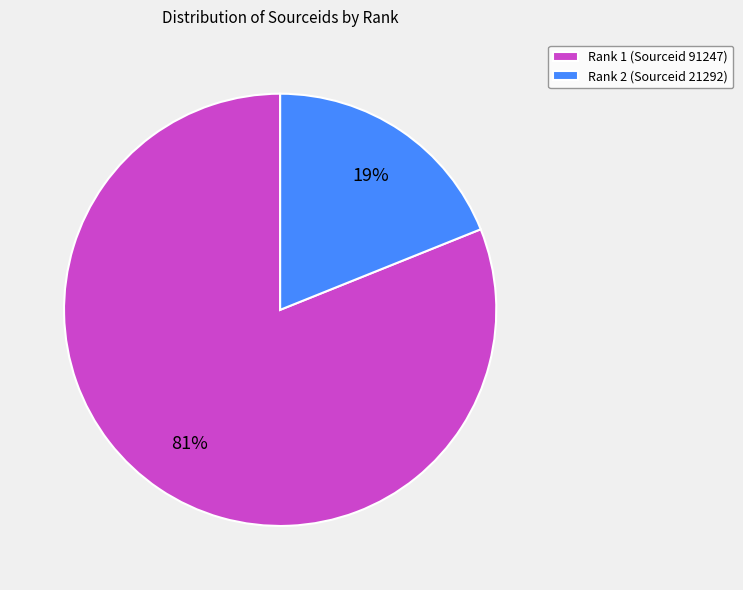

Is Rank 2 (Sourceid 21292) the majority of the pie?

No